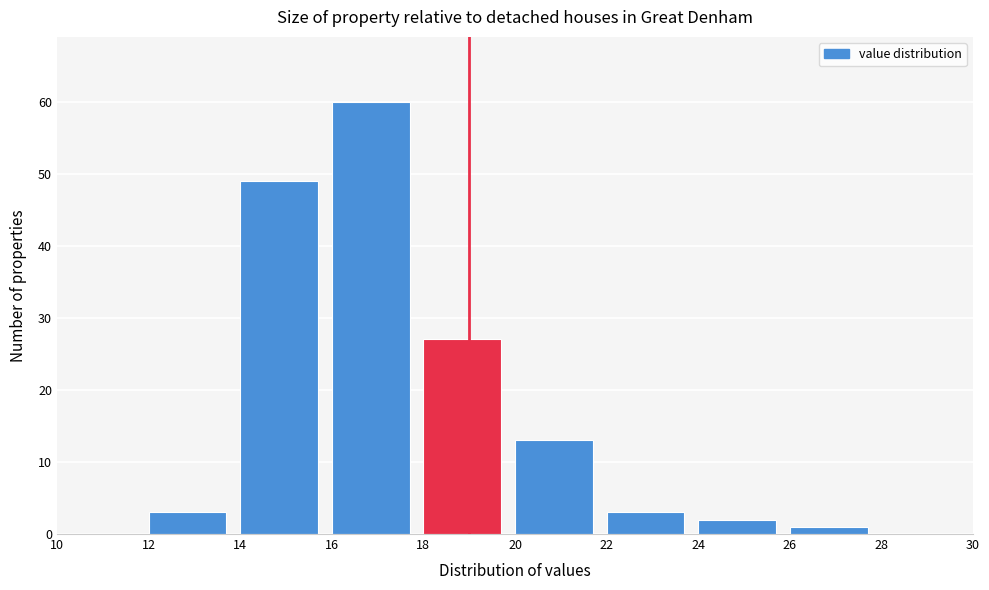

Reading left to right, list every bar in this chart as the range it spans on the x-axis followed by its height. The values are not printed on the chart, so give them approximately, as read against the axis.

10 to 12: 0
12 to 14: 3
14 to 16: 49
16 to 18: 60
18 to 20: 27
20 to 22: 13
22 to 24: 3
24 to 26: 2
26 to 28: 1
28 to 30: 0